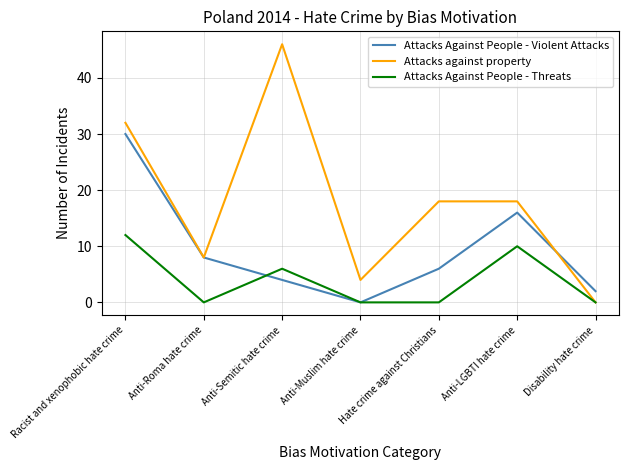

Rank the series by their maximum value, from highest to lowest.

Attacks against property, Attacks Against People - Violent Attacks, Attacks Against People - Threats